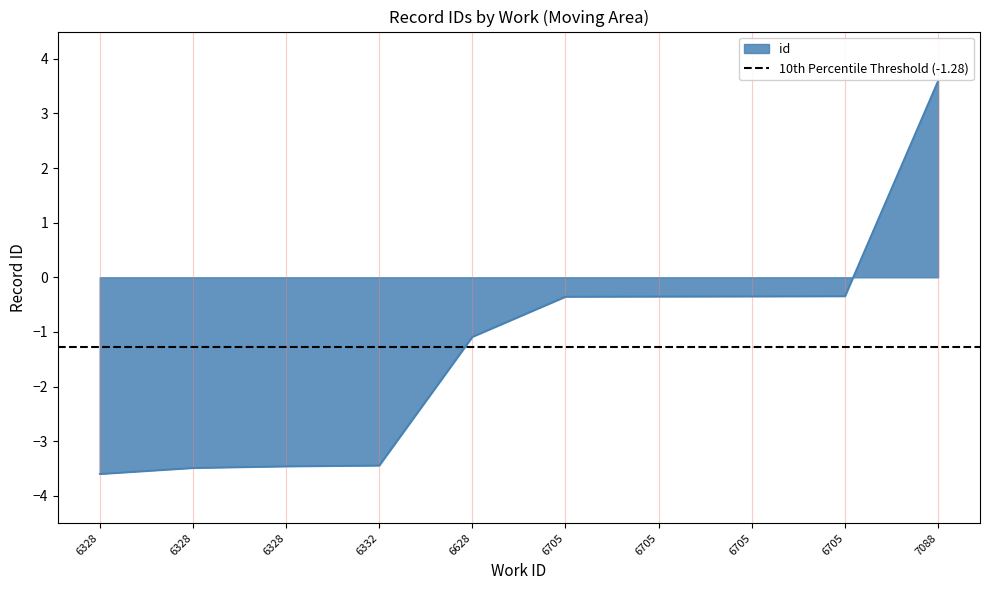

What is the sum of all values?

-12.9